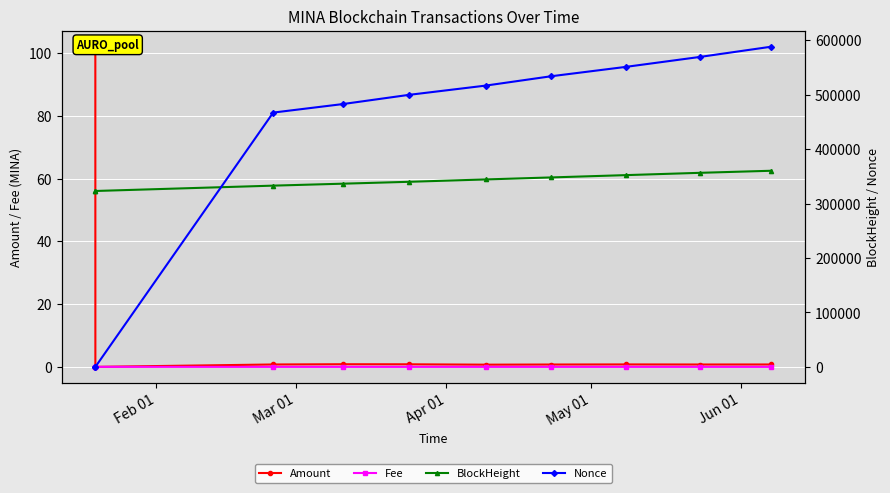

In Amount, how many points are higher than both neighbors (excluding endpoints)?

2